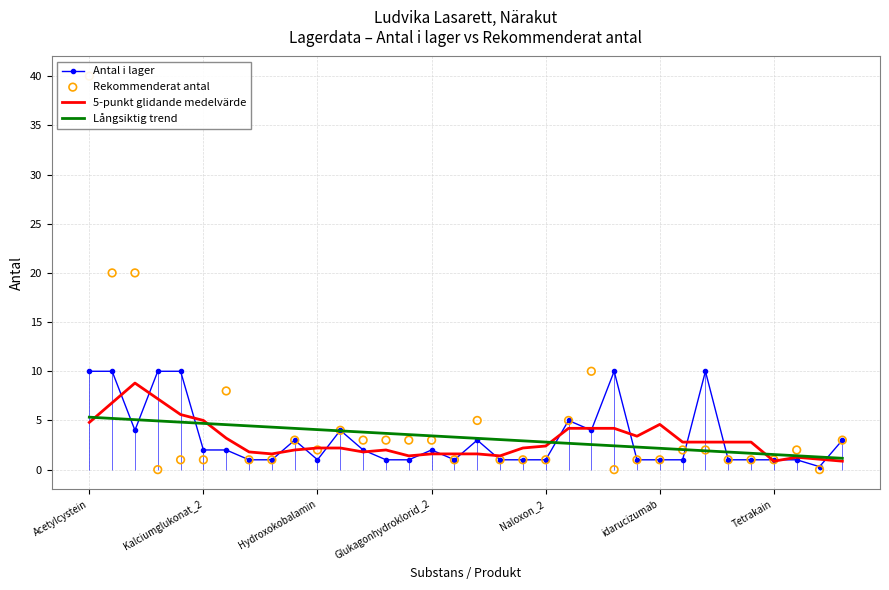

What are all the series names shown in the legend?

Antal i lager, 5-punkt glidande medelvärde, Långsiktig trend, Rekommenderat antal